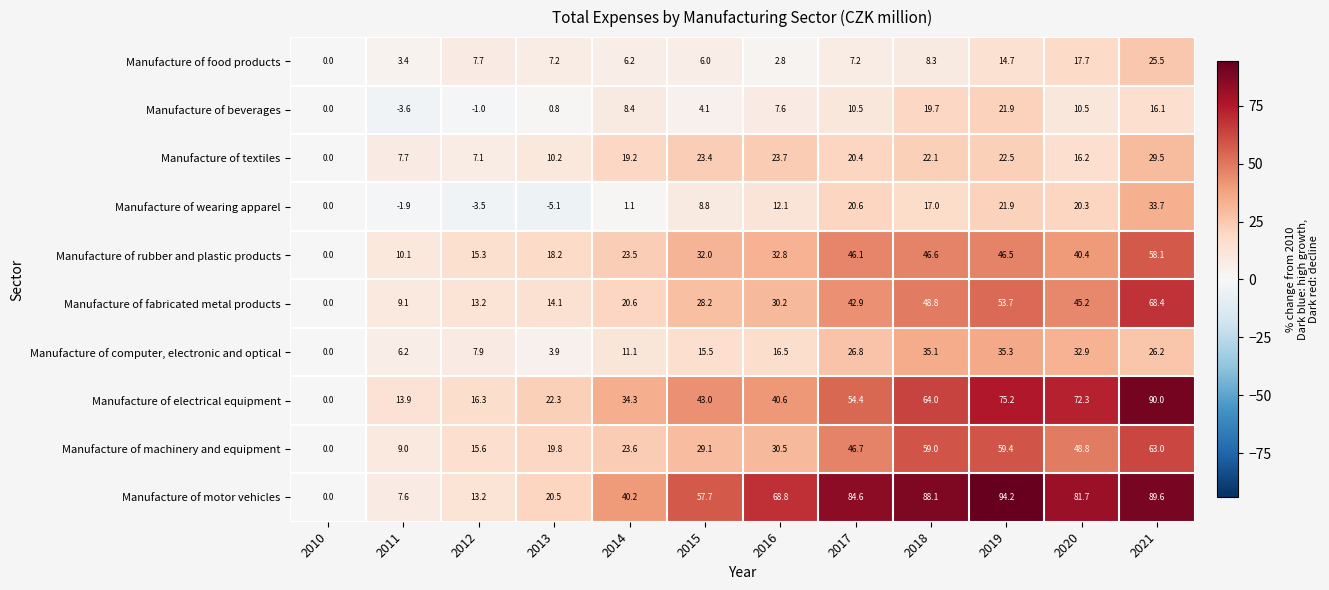

What is the sum of the Manufacture of computer, electronic and optical values at 2021 and 2018?

61.3